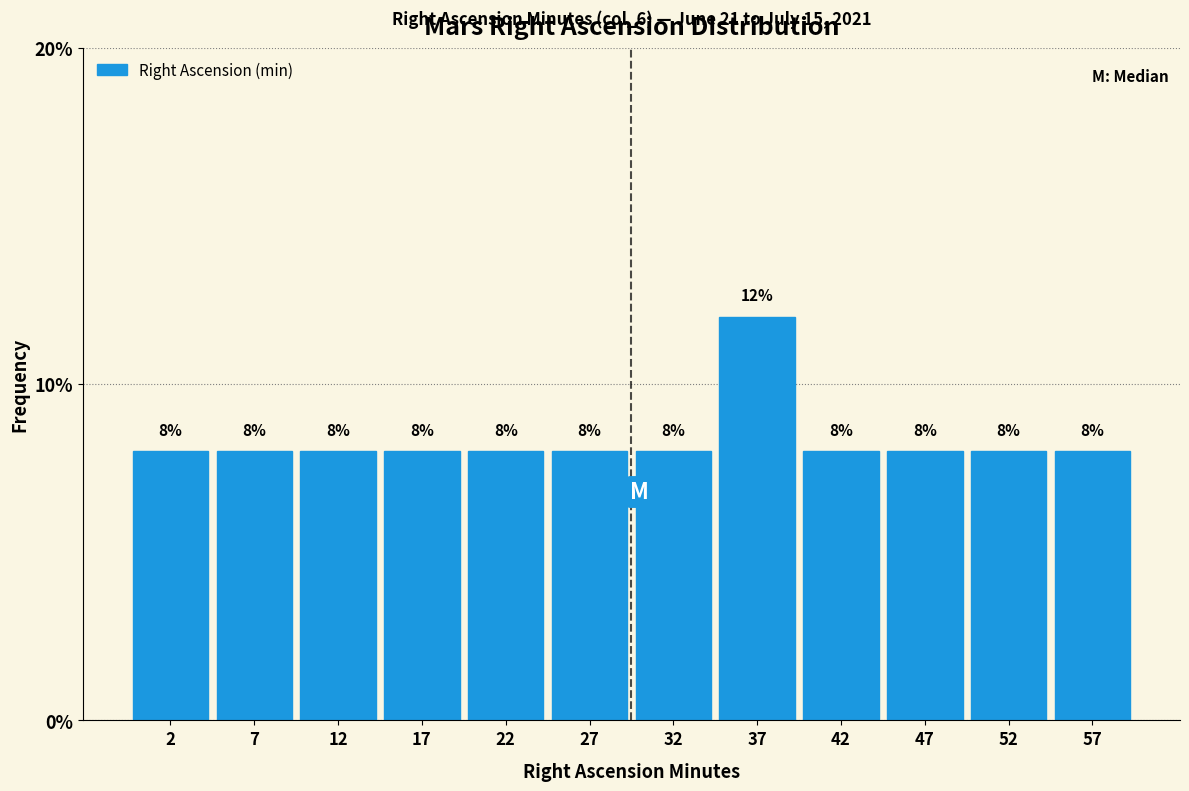

Reading left to right, transcribe all the data shown in this chart.

8	8	8	8	8	8	8	12	8	8	8	8